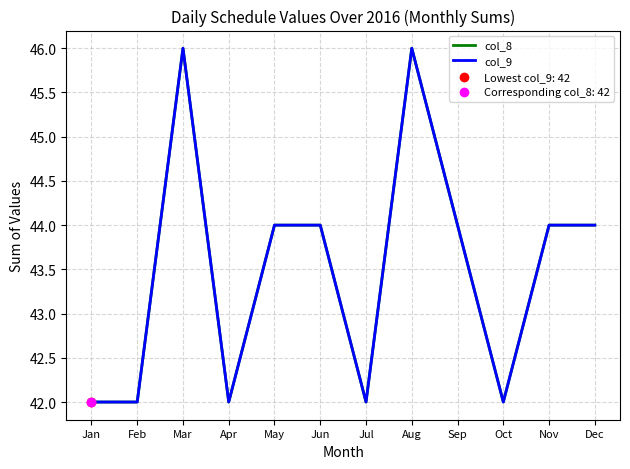

Is the value of col_8 at Apr greater than the value of col_9 at Sep?

No